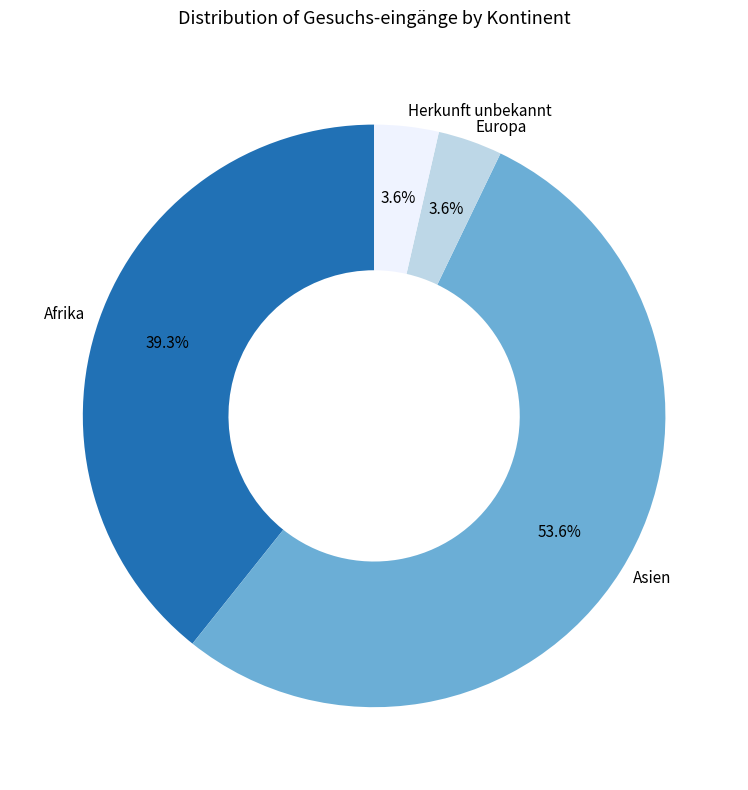

Is there a majority slice in this chart?

Yes